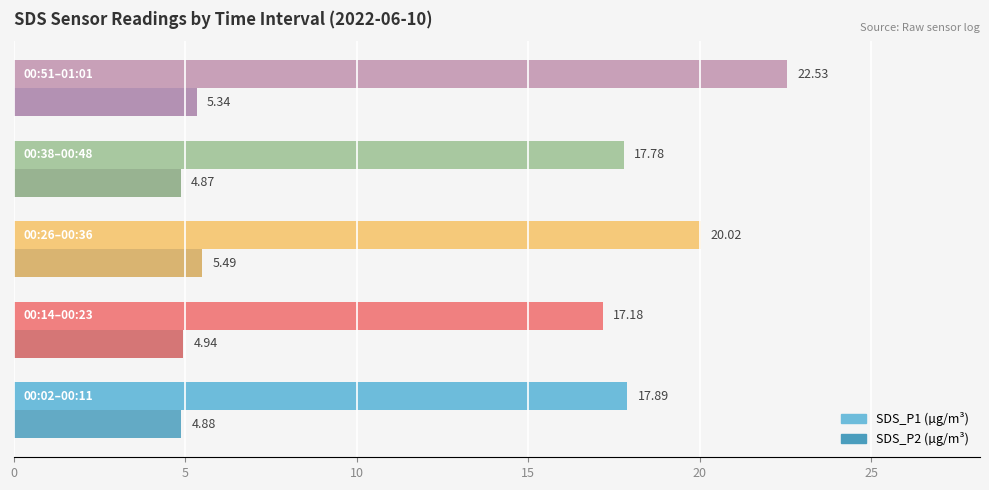

Count the number of categories in the chart.

5